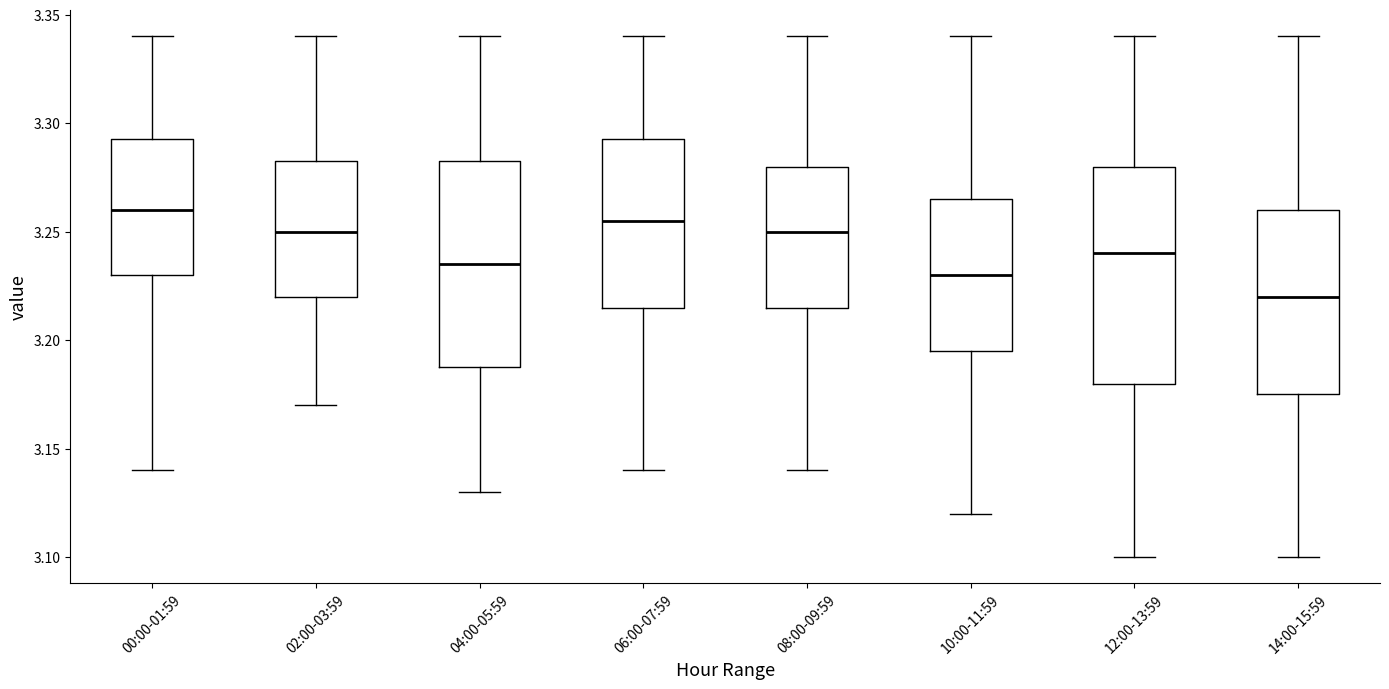

Reading left to right, read every box against the y-axis: the position of its median line, the range the box covers, and the ends of its whiskers. The values are not printed on the chart, so give them approximately, as read against the axis.

00:00-01:59: median 3.260, box 3.230 to 3.295, whiskers 3.140 to 3.340
02:00-03:59: median 3.250, box 3.220 to 3.285, whiskers 3.170 to 3.340
04:00-05:59: median 3.235, box 3.190 to 3.285, whiskers 3.130 to 3.340
06:00-07:59: median 3.255, box 3.215 to 3.295, whiskers 3.140 to 3.340
08:00-09:59: median 3.250, box 3.215 to 3.280, whiskers 3.140 to 3.340
10:00-11:59: median 3.230, box 3.195 to 3.265, whiskers 3.120 to 3.340
12:00-13:59: median 3.240, box 3.180 to 3.280, whiskers 3.100 to 3.340
14:00-15:59: median 3.220, box 3.175 to 3.260, whiskers 3.100 to 3.340